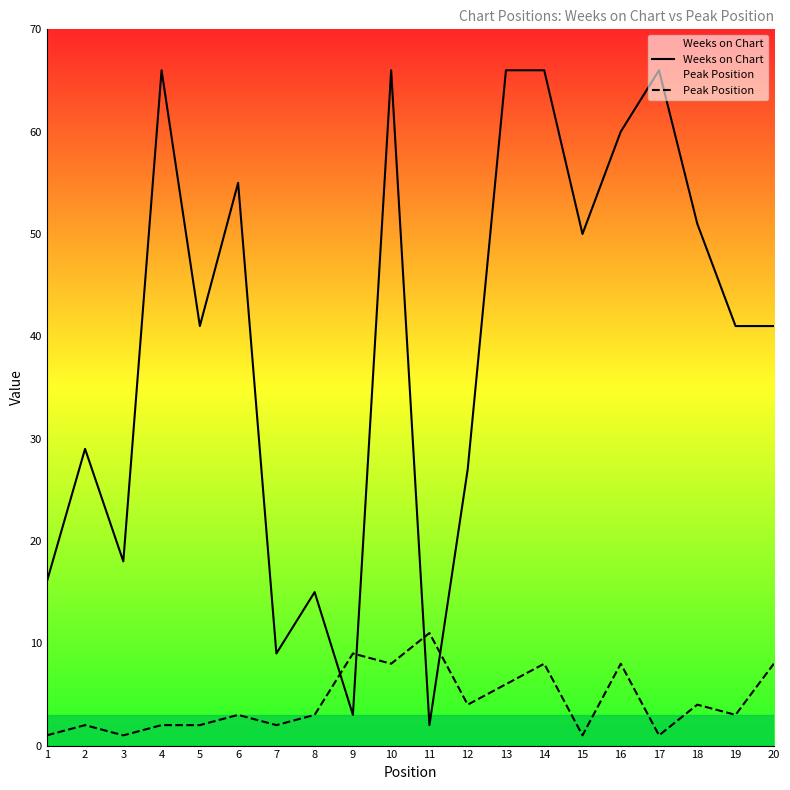

Reading left to right, list all the values displayed in this chart.

Weeks on Chart: 16	29	18	66	41	55	9	15	3	66	2	27	66	66	50	60	66	51	41	41
Peak Position: 1	2	1	2	2	3	2	3	9	8	11	4	6	8	1	8	1	4	3	8